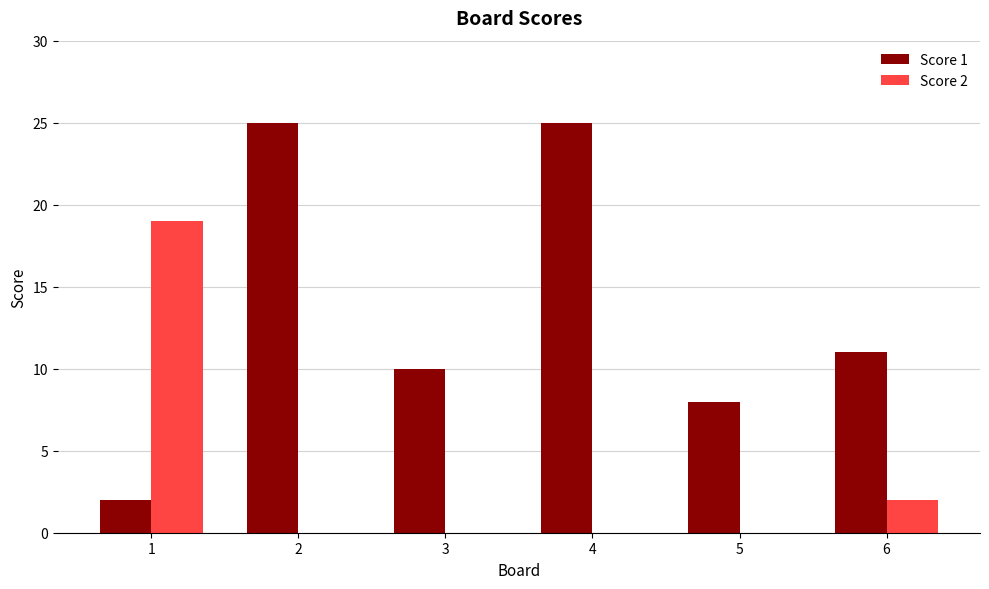

Is the value of Score 2 at 3 greater than the value of Score 1 at 6?

No